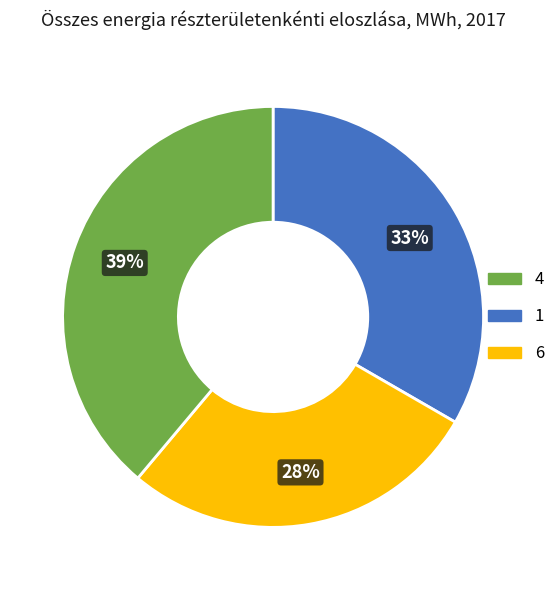

Is there any slice that represents more than half of the pie?

No